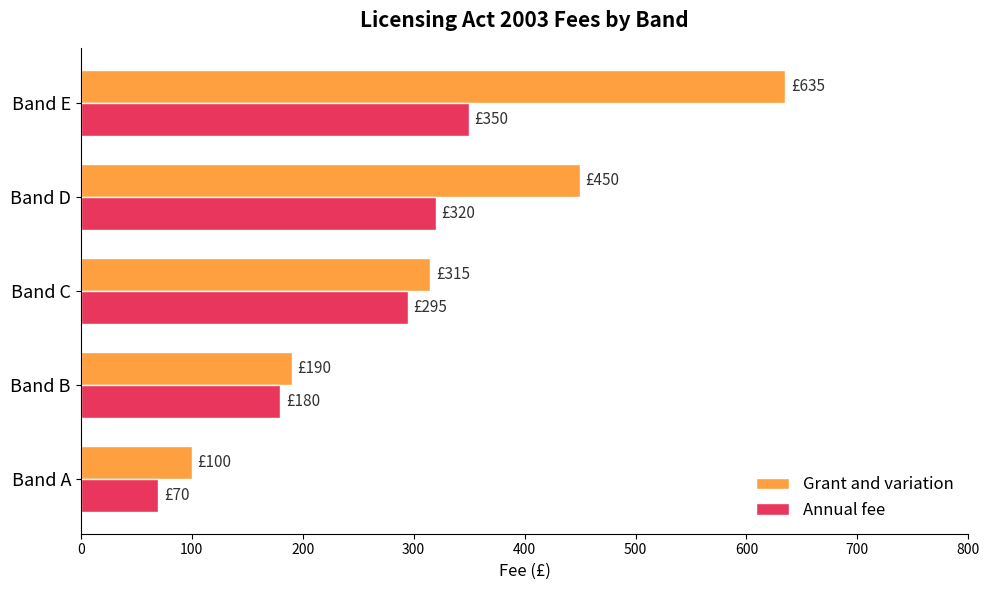

Where is Grant and variation nearest to the value 367?

Band C